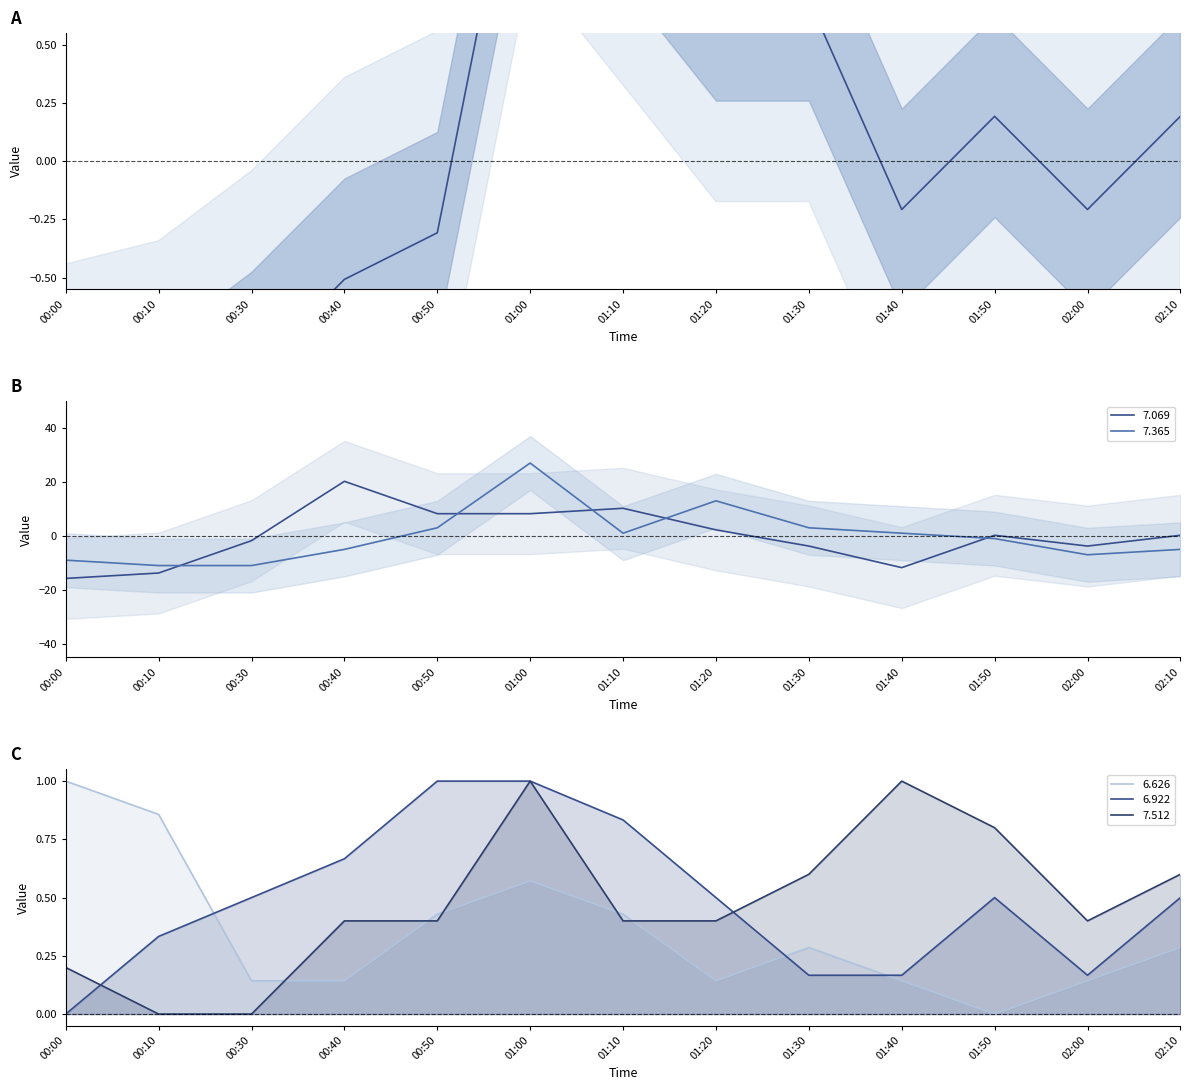

What is the maximum value for 7.365?

27.1